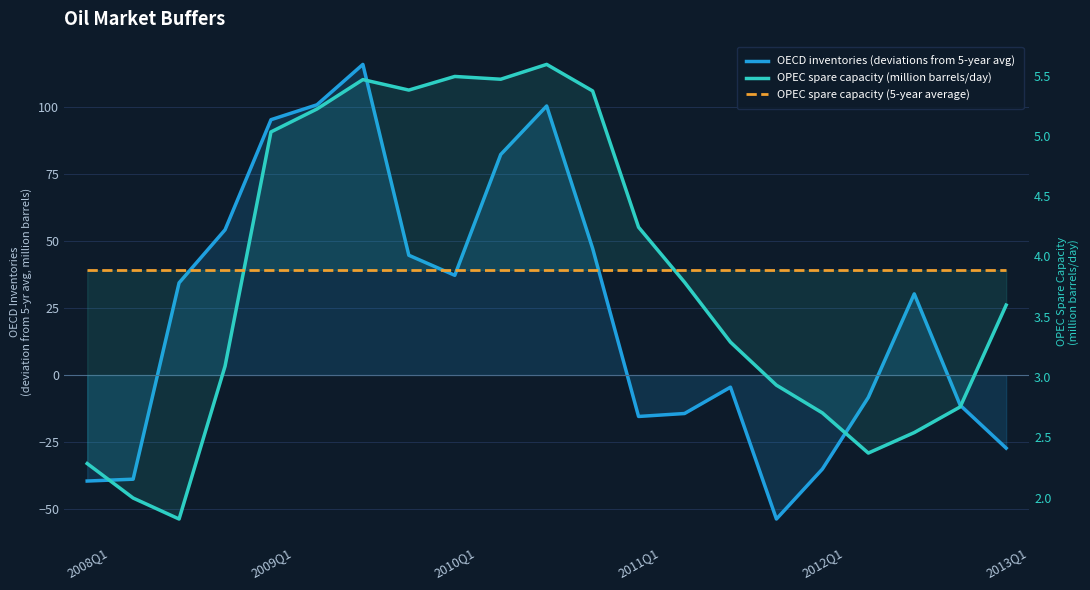

How many values in OECD inventories (deviations from 5-year avg) are below zero?

10